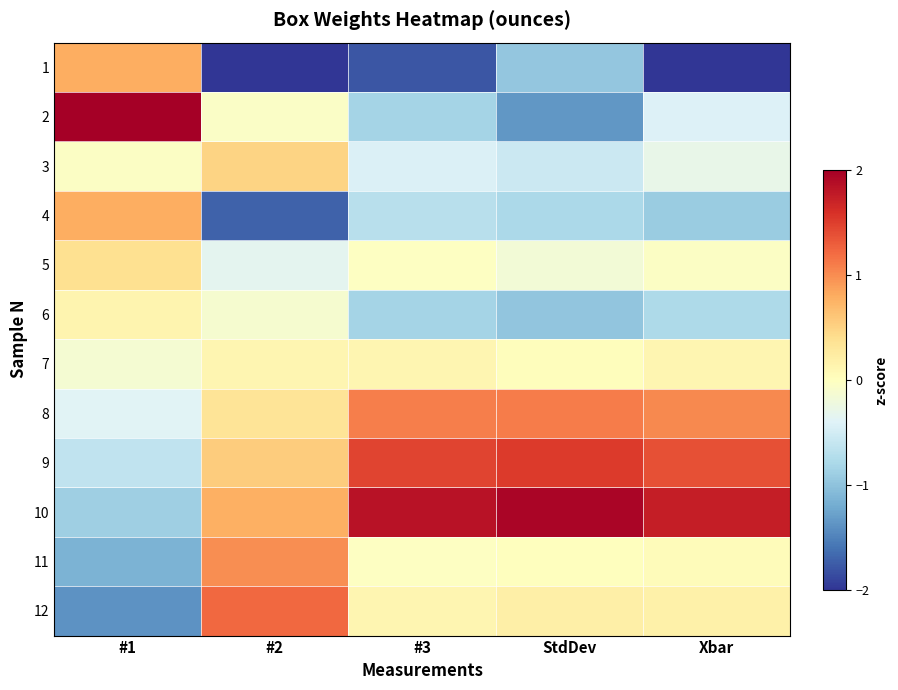

At StdDev, list the series in order from smallest to largest.

2, 6, 1, 4, 3, 5, 11, 7, 12, 8, 9, 10